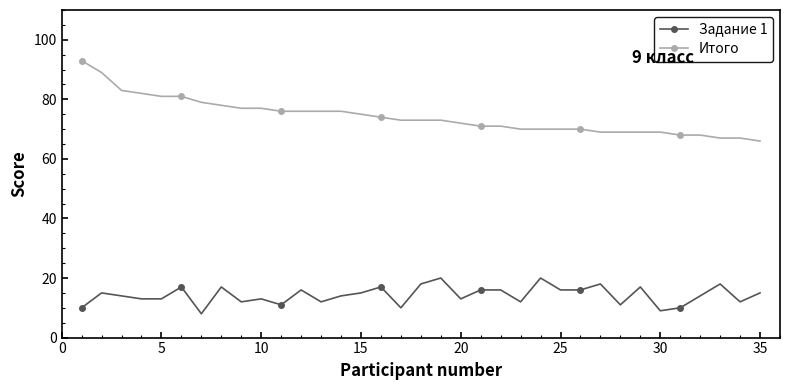

True or false: Итого and Задание 1 cross at least once.

False